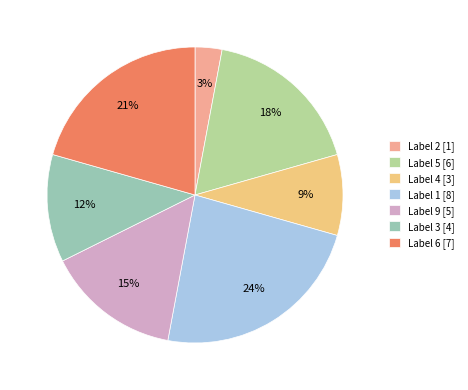

To the nearest percent, what is the difference between the largest and smallest slice percentages?

21%